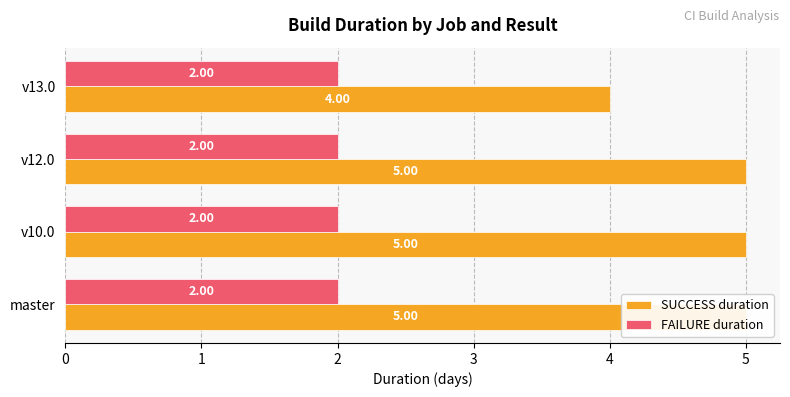

Rank the series by their average value, from lowest to highest.

FAILURE duration, SUCCESS duration